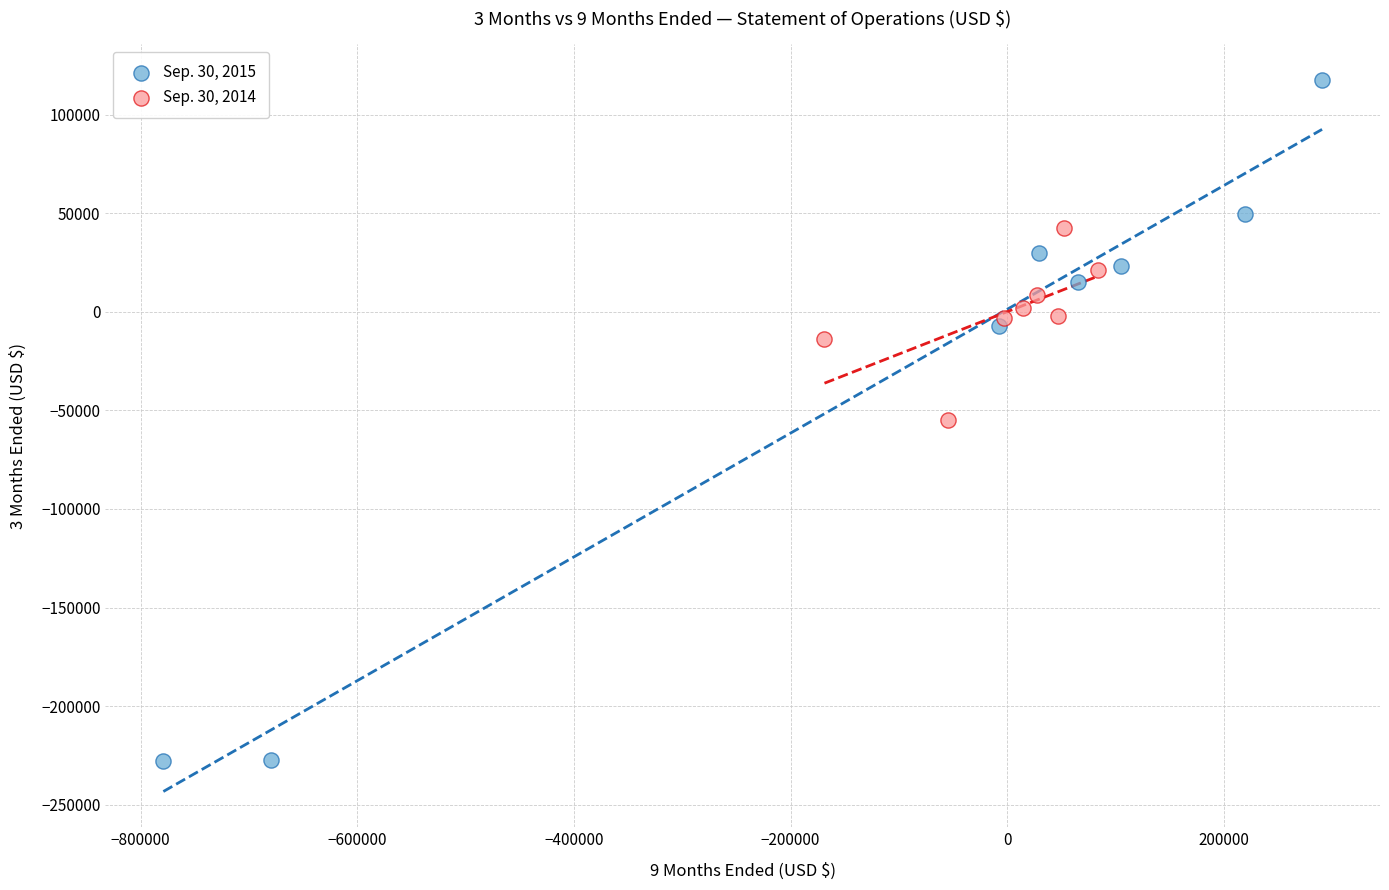

Which series has the widest spread of Y values?

Sep. 30, 2015